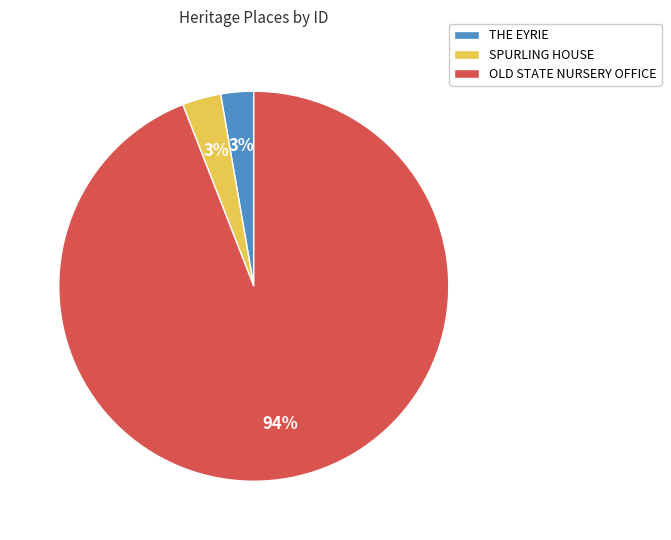

Is there any slice that represents more than half of the pie?

Yes